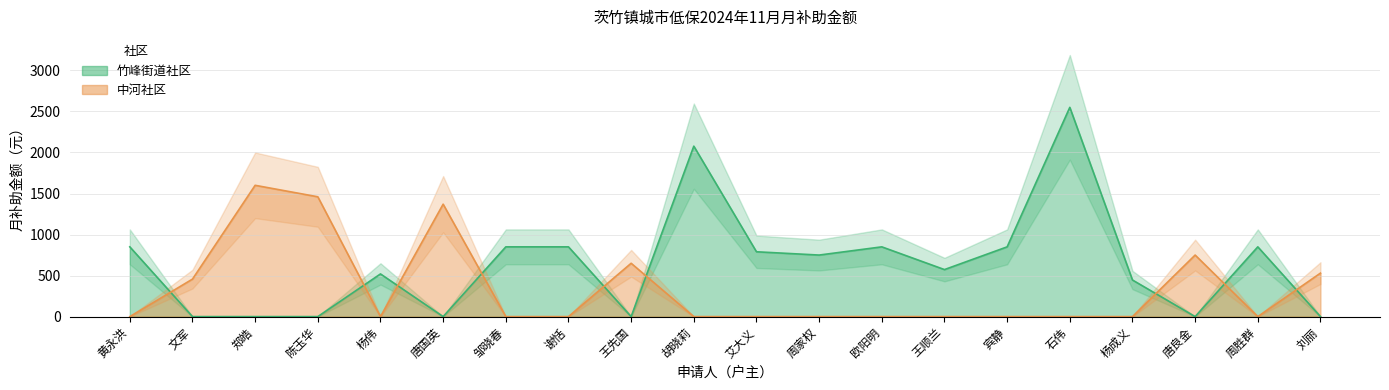

What is the ratio of the value at 杨成义 to the value at 艾大义?

0.6